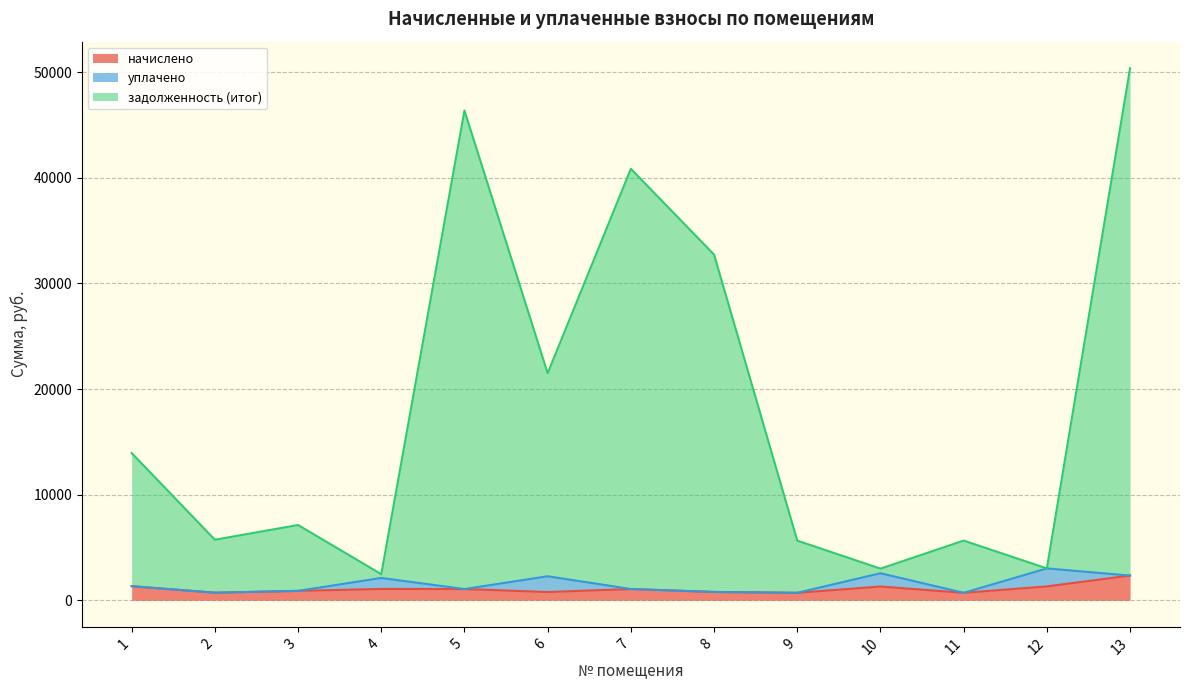

How many data points in начислено are above 1062?

6